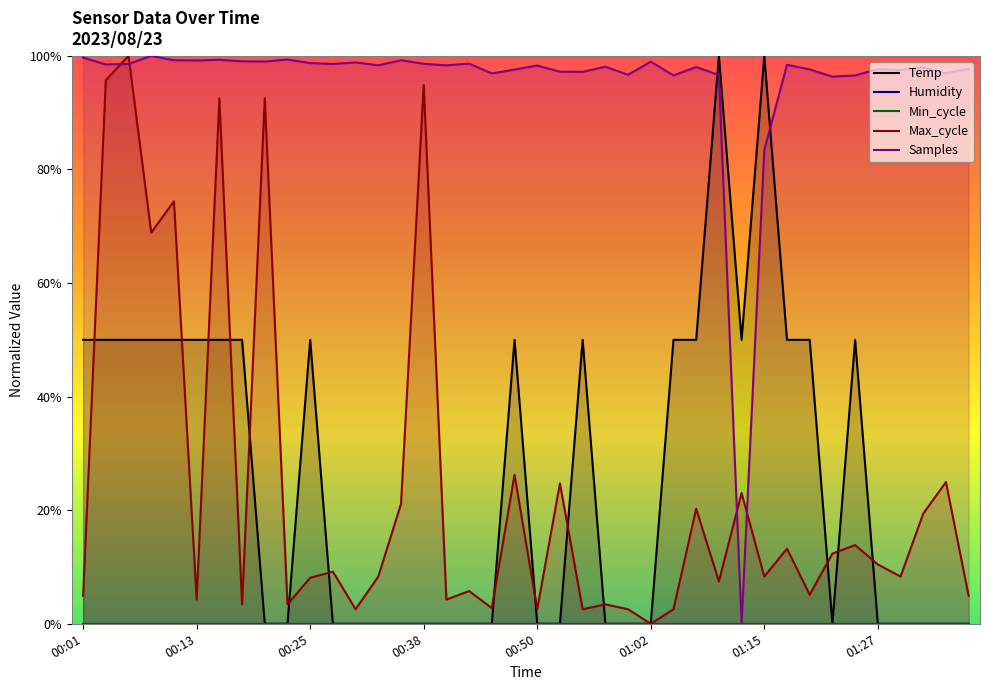

Does the chart display data point markers on the line(s)?

No